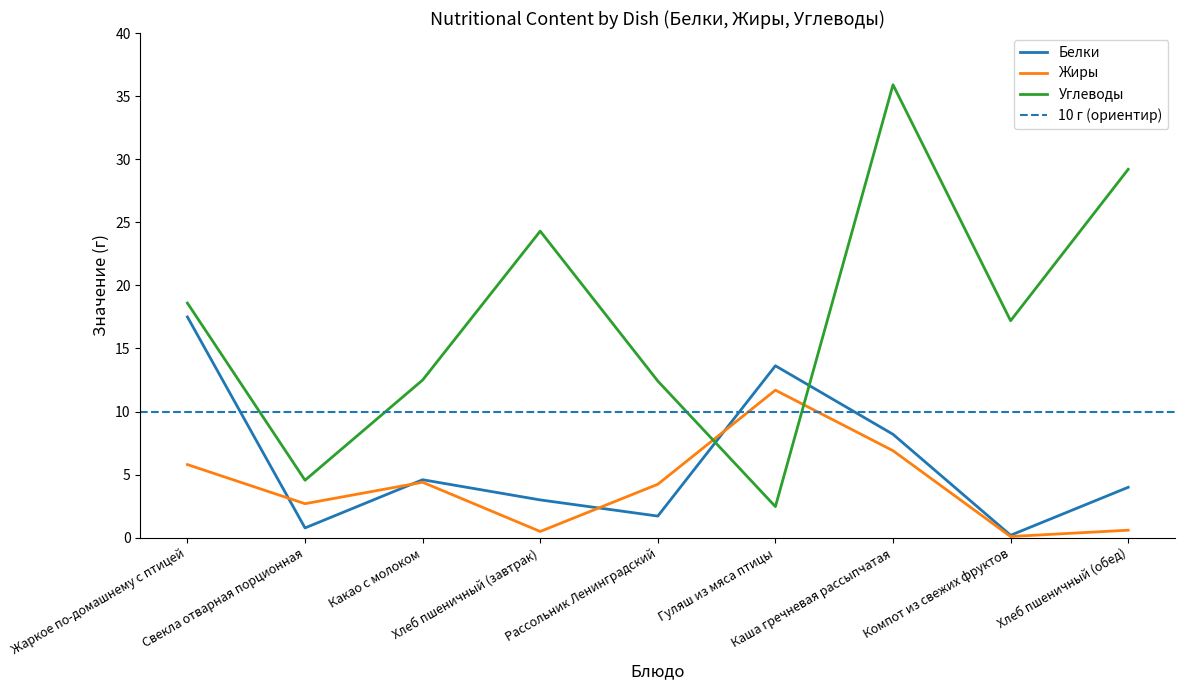

The value of Жиры at Каша гречневая рассыпчатая is 11.8. True or false?

False